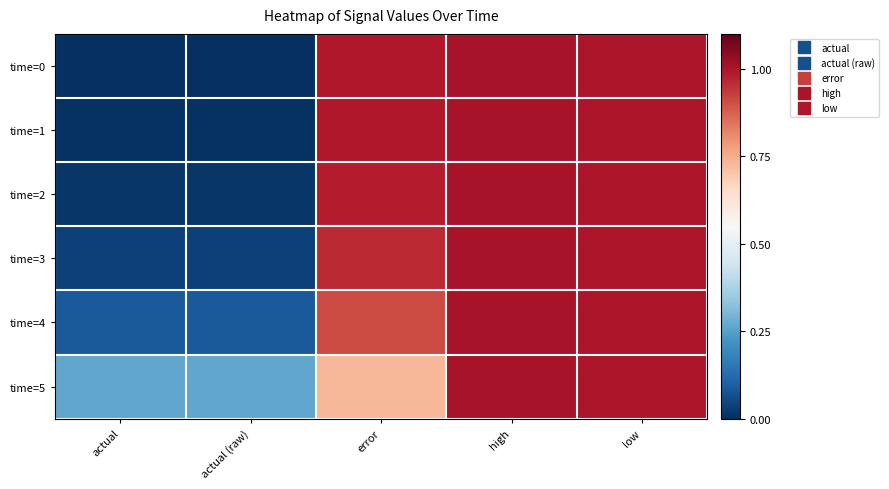

What is the difference between the highest and lowest values at actual?

0.3